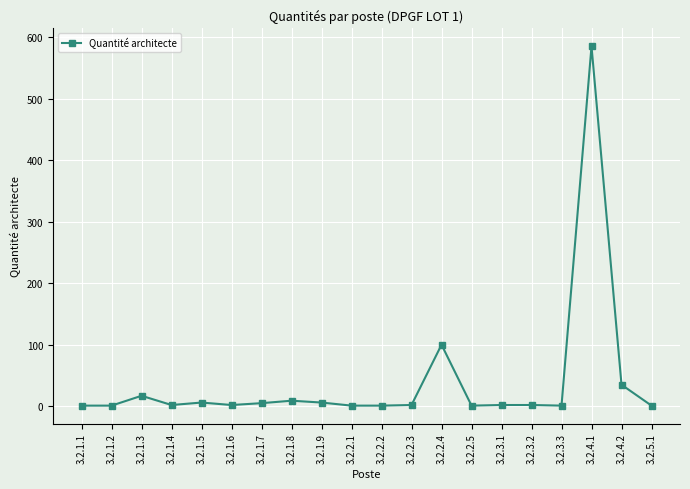

What is the label of the 15th point from the left?

3.2.3.1